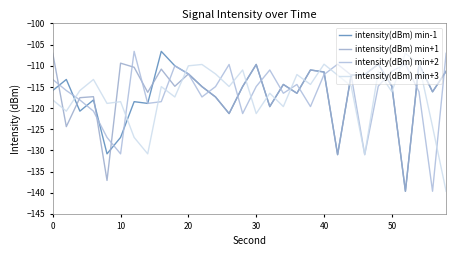

What are all the series names shown in the legend?

intensity(dBm) min-1, intensity(dBm) min+1, intensity(dBm) min+2, intensity(dBm) min+3